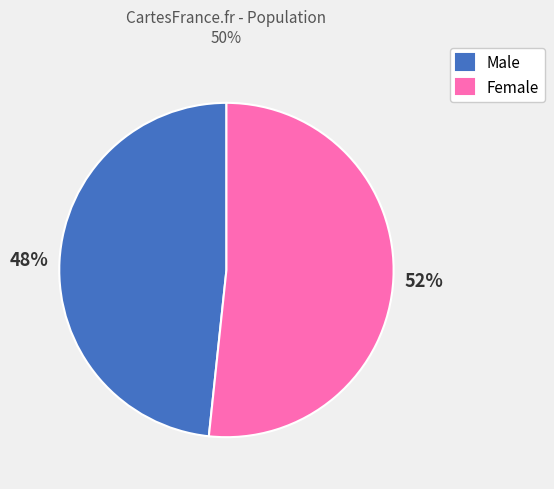

What is the ratio of the value at Female to the value at Male?

1.1